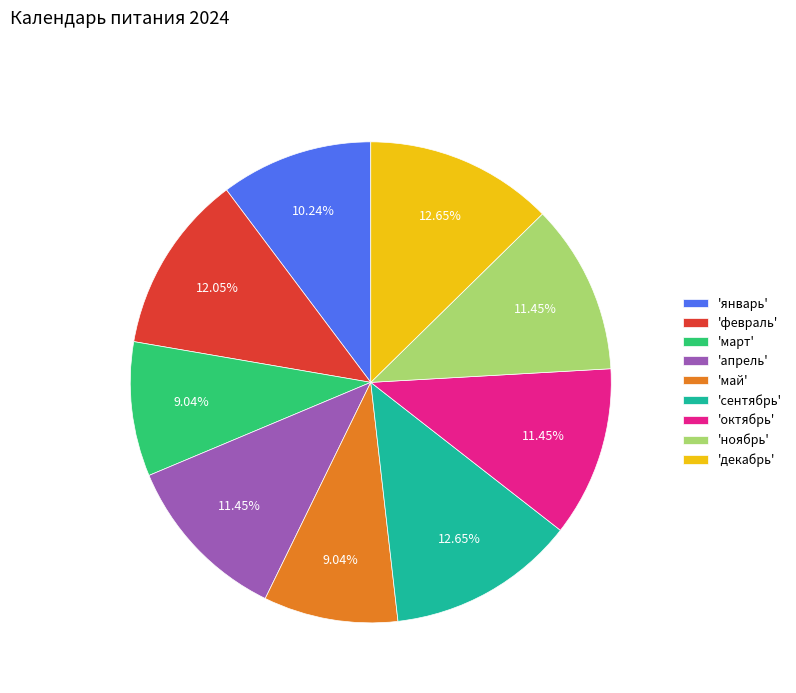

Is there any slice that represents more than half of the pie?

No